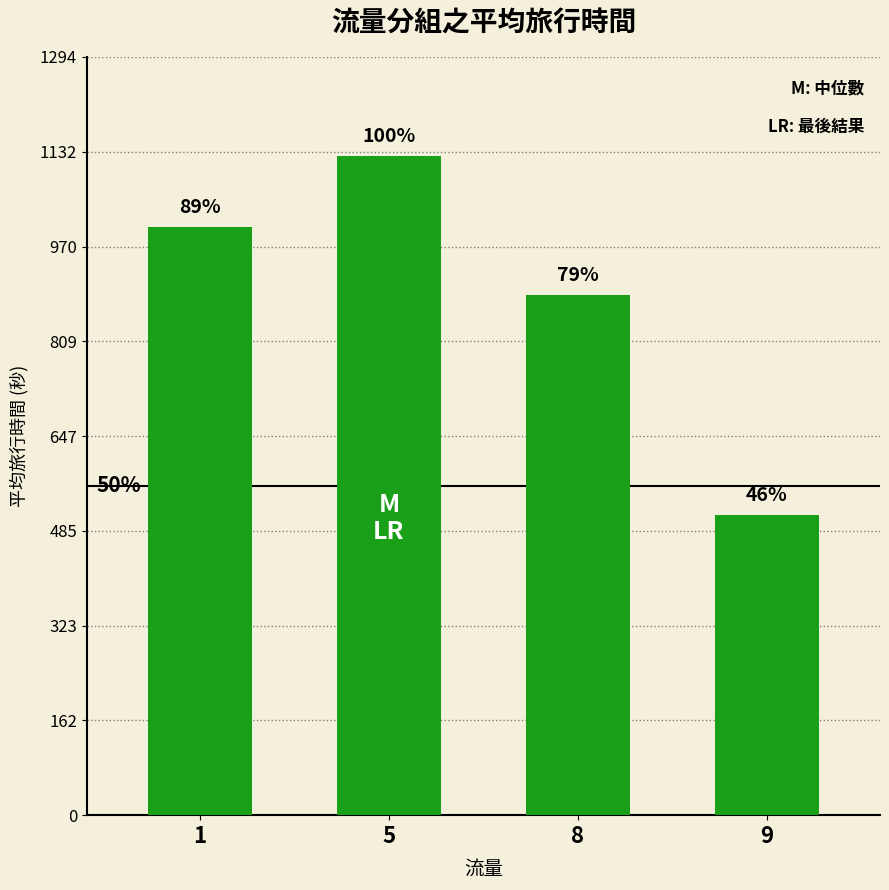

List the labels in order of value, smallest first.

9, 8, 1, 5